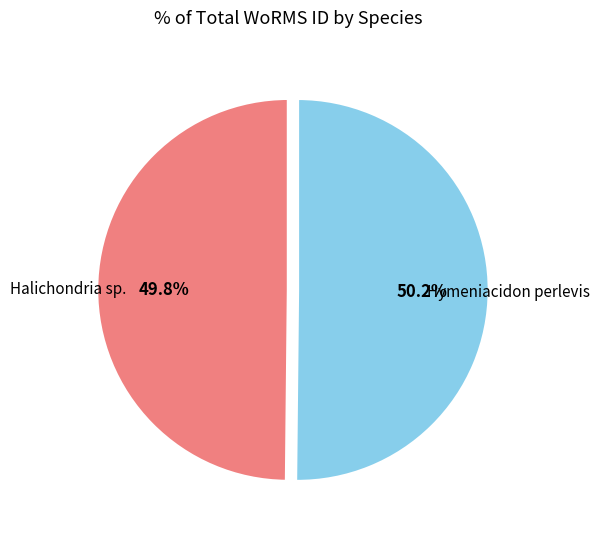

Count the number of slices in the pie.

2